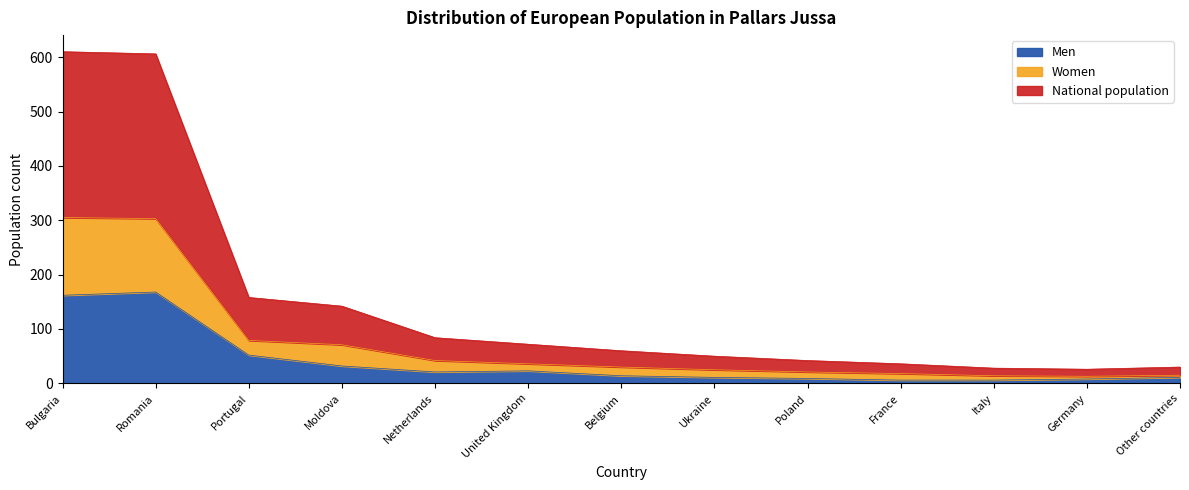

What position from the right is Netherlands?

9